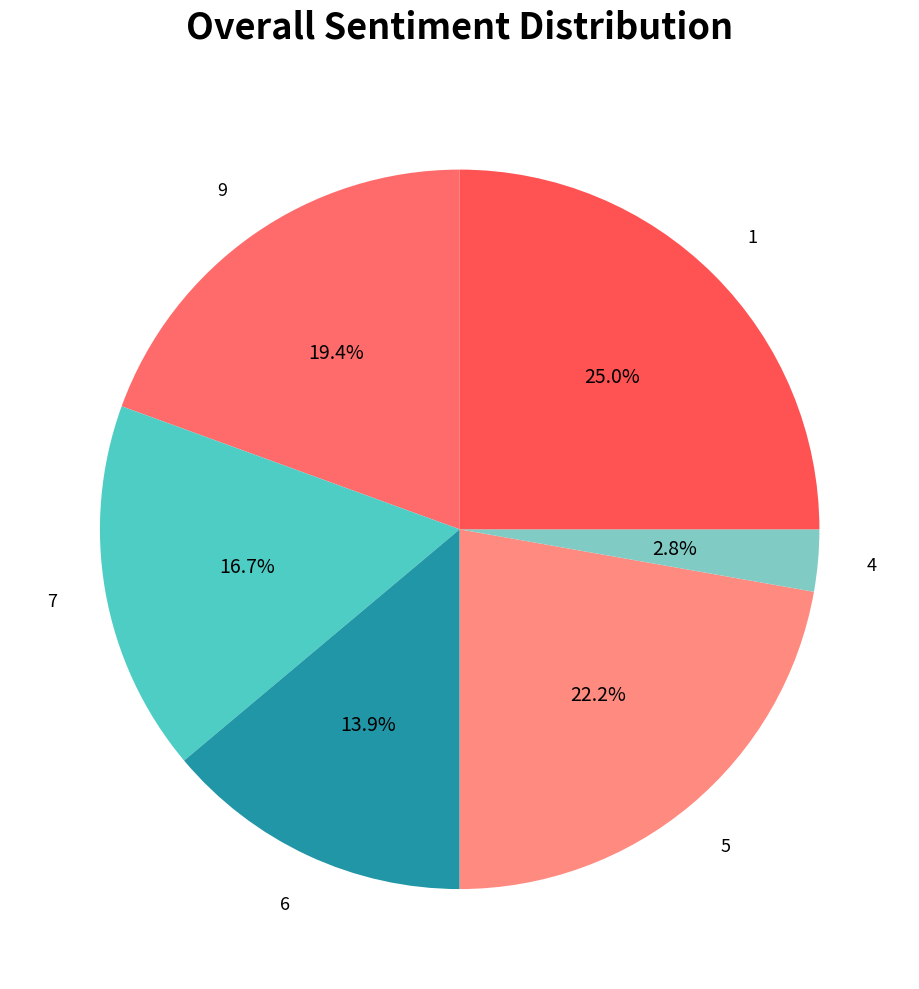

To the nearest percent, what is the average slice percentage?

17%